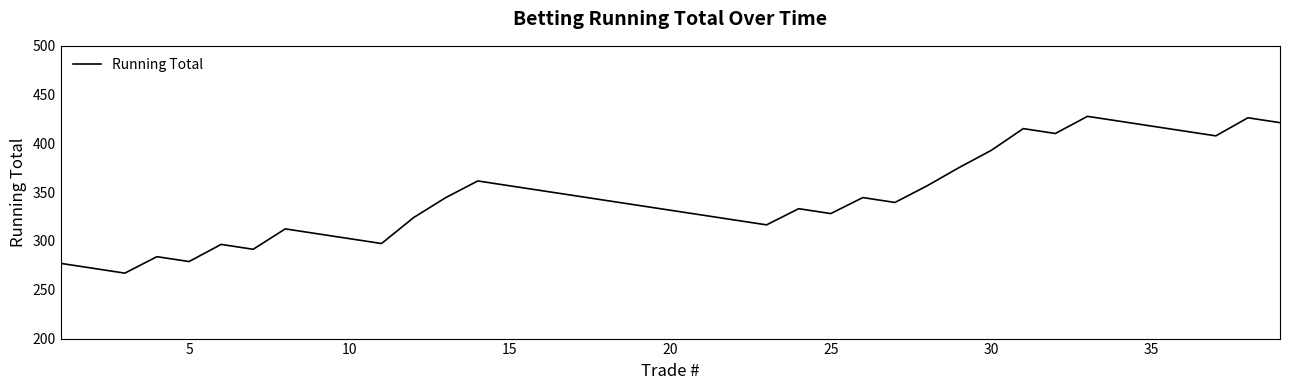

What is the maximum value shown in the chart?

427.7